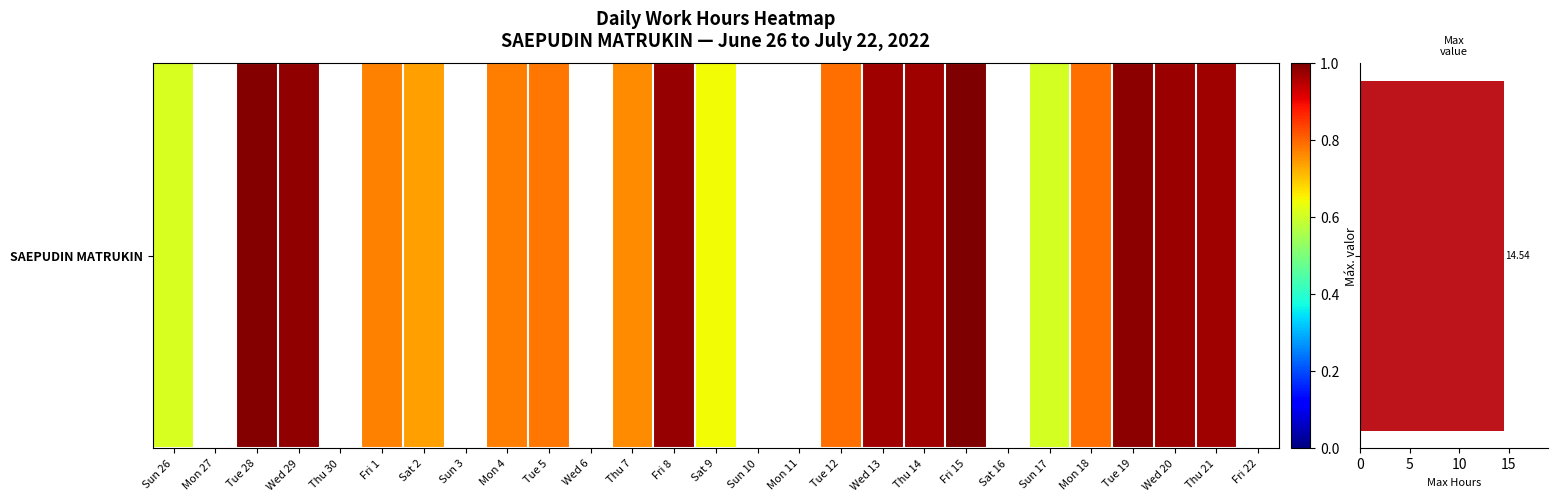

Reading left to right, what are all the values shown in this chart?

0.6	0.0	1.0	1.0	0.0	0.8	0.7	0.0	0.8	0.8	0.0	0.8	1.0	0.6	0.0	0.0	0.8	1.0	1.0	1.0	0.0	0.6	0.8	1.0	1.0	1.0	0.0